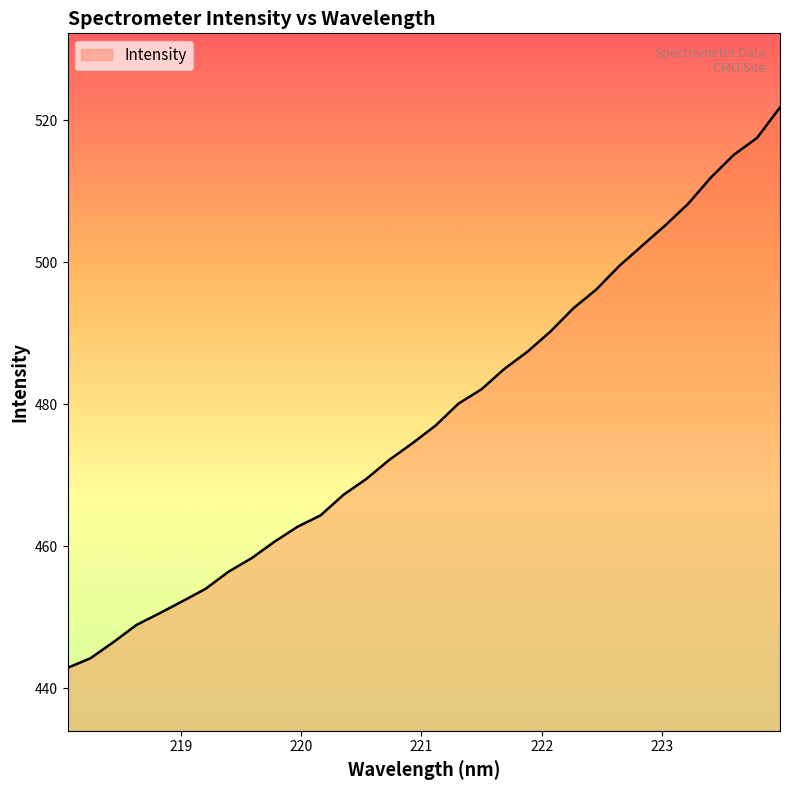

What is the difference between the maximum and minimum values?

78.9